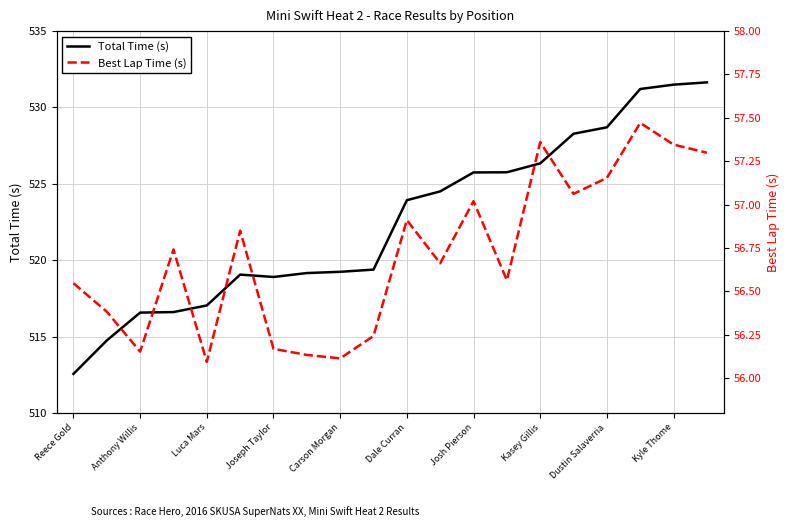

Which category has the lowest value in the Total Time (s) series?

Reece Gold